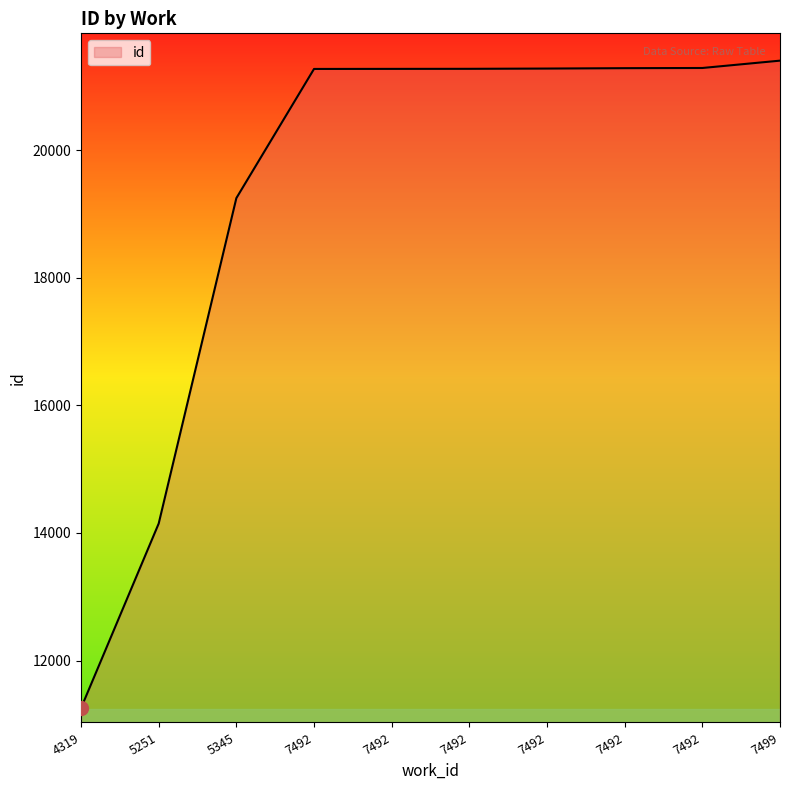

How many lines are shown in the chart?

1